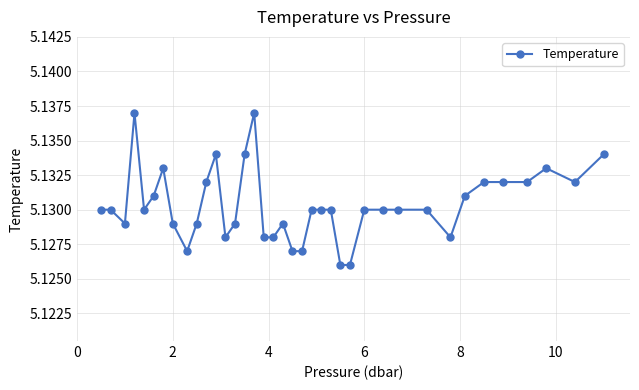

What is the sum of all values?

195.0